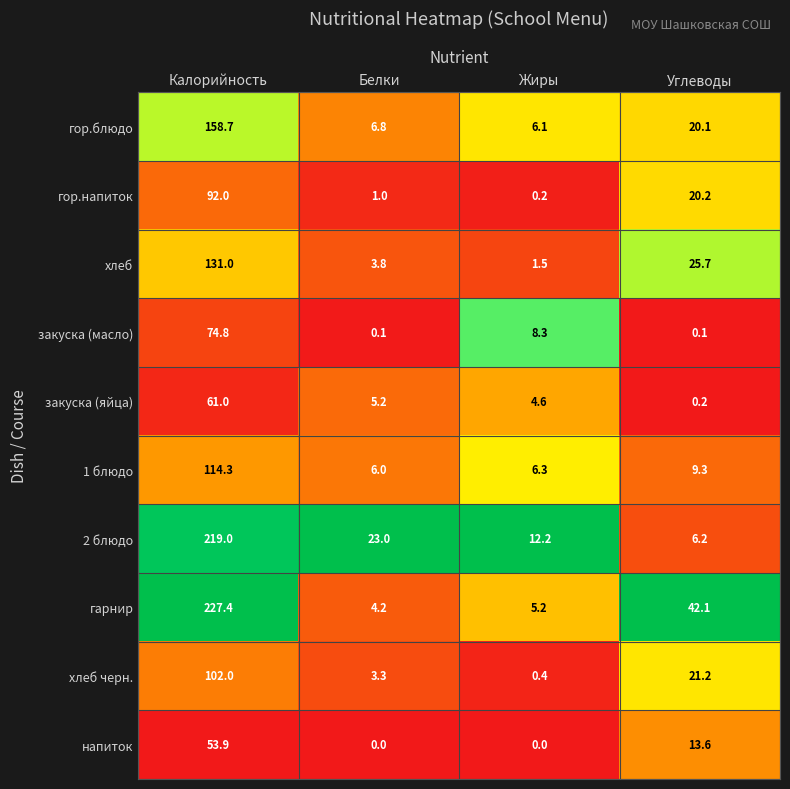

Where is 2 блюдо nearest to the value 112?

Белки